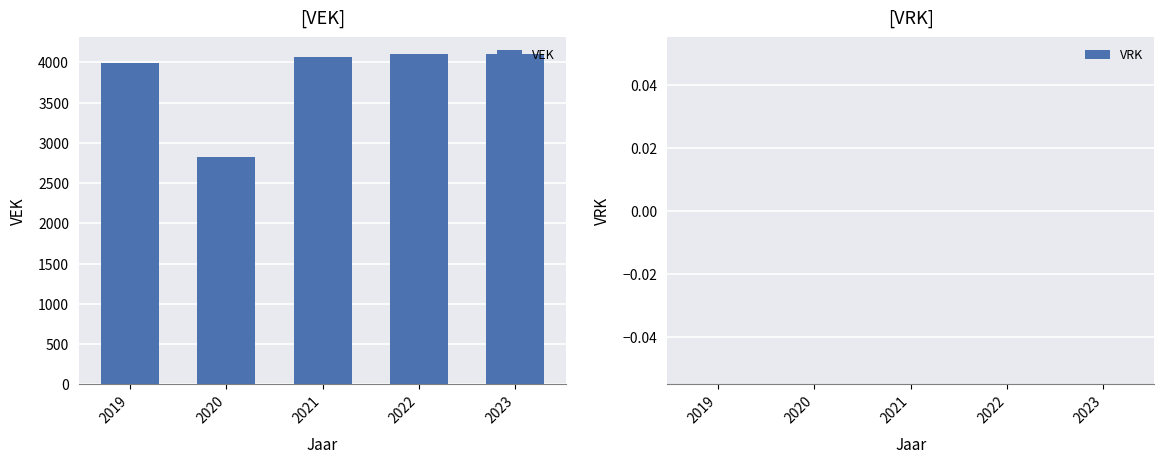

Is it true that the value at 2020 is 597.6?

False